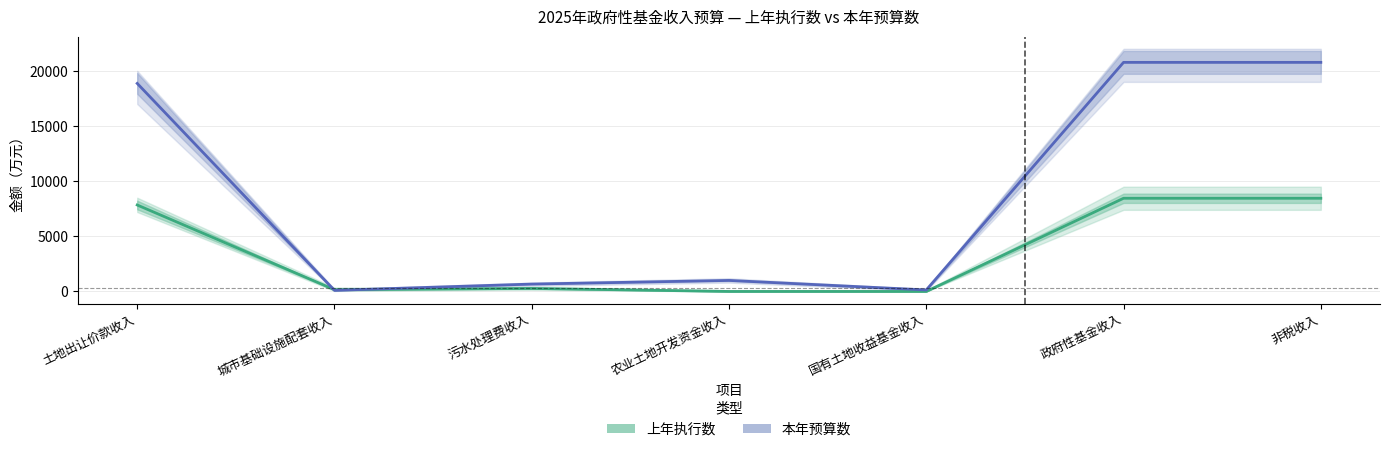

Reading left to right, transcribe all the data shown in this chart.

上年执行数: 7840	161	274	0	0	8448	8448
本年预算数: 18863	100	670	1000	137	20770	20770